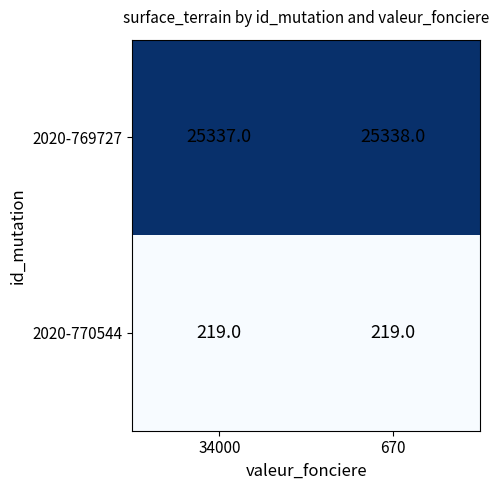

Which series changed the most between 34000 and 670?

2020-769727